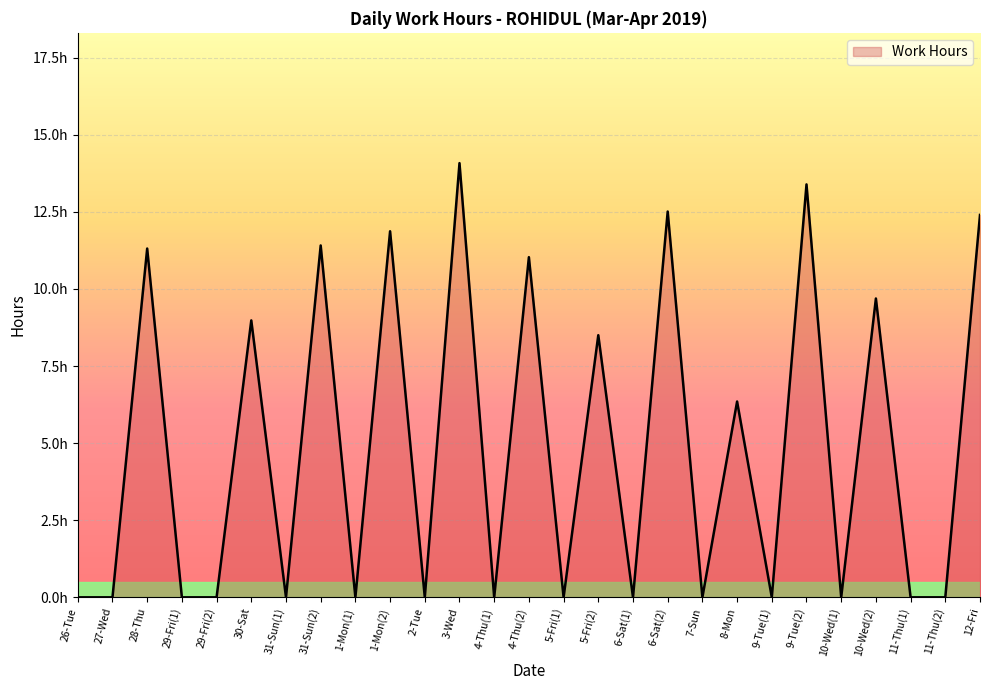

What is the label of the 20th point from the right?

31-Sun(2)